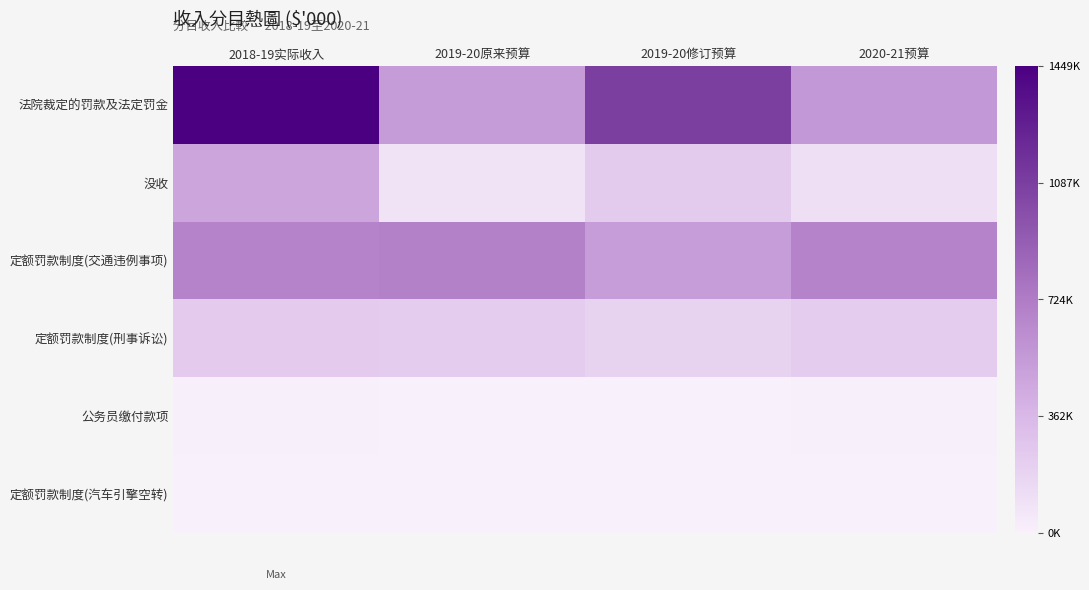

What is the greatest value displayed?

1449670